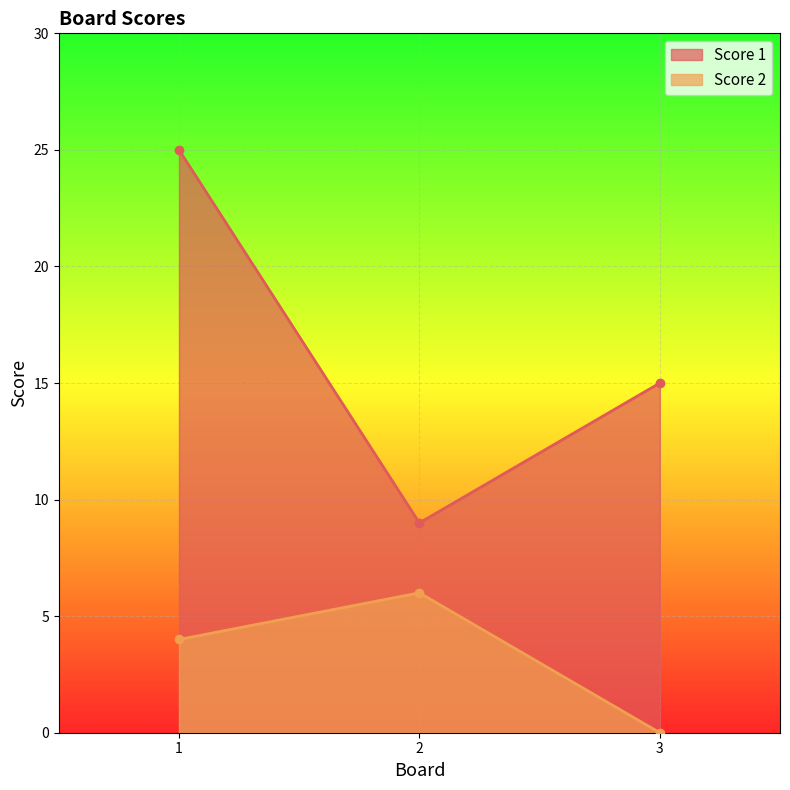

At how many categories does at least one series exceed 13?

2